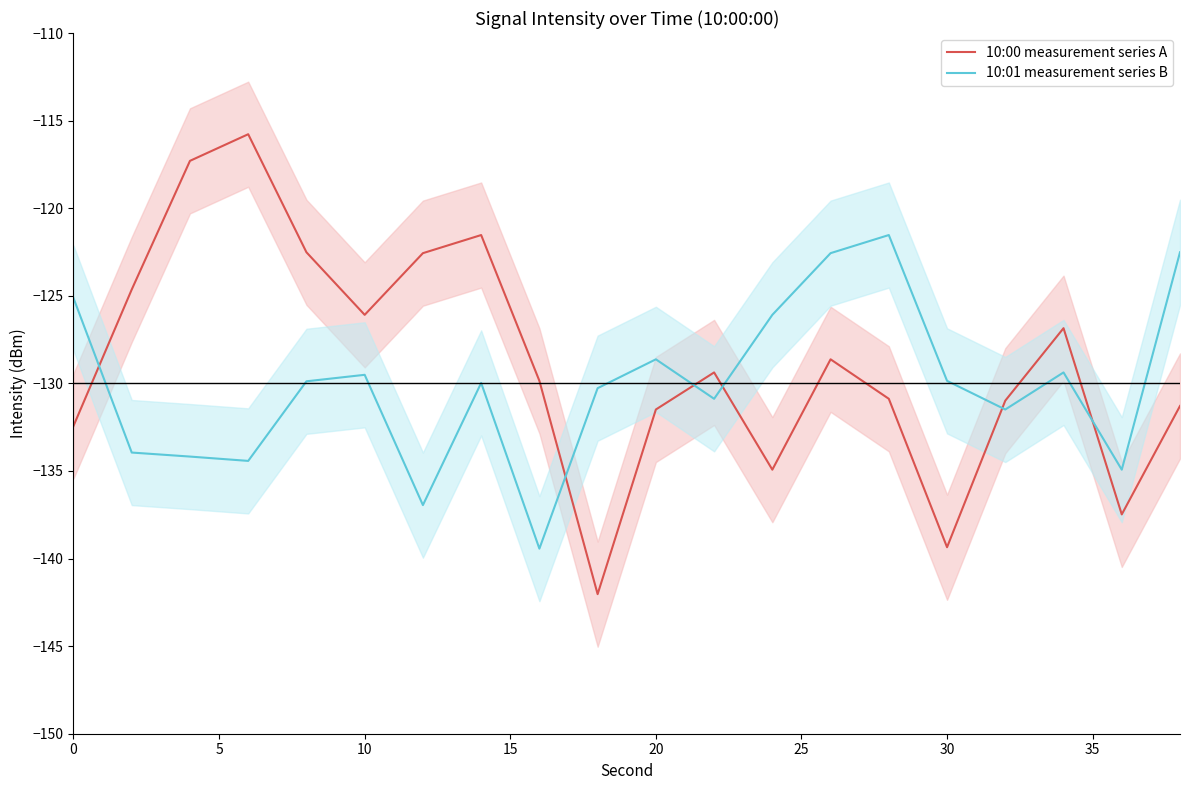

What is the average value of the 10:00 measurement series A series?

-128.8